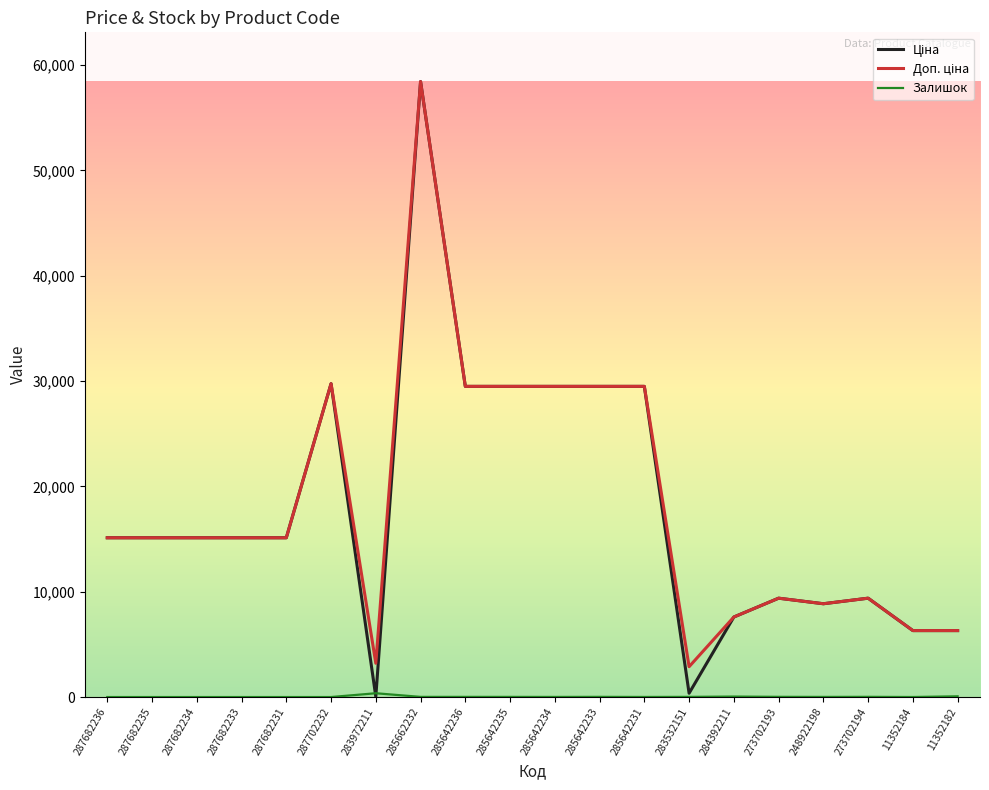

Does the chart have visible grid lines?

No